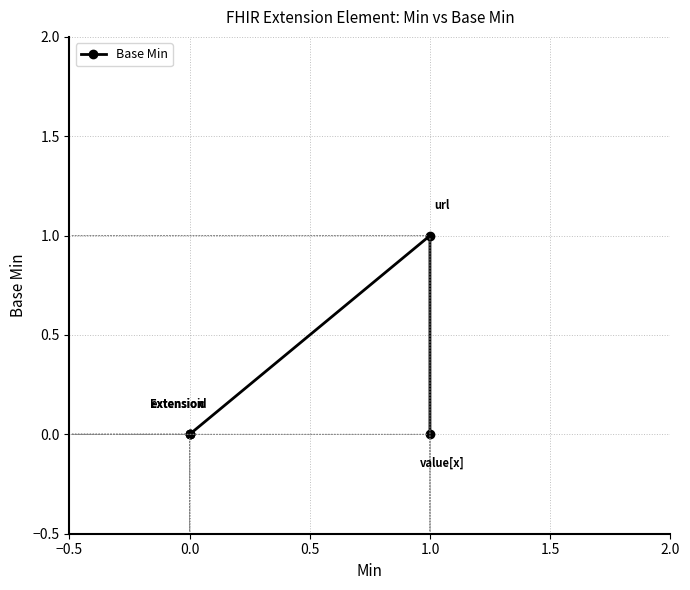

Does the chart display data point markers on the line(s)?

Yes